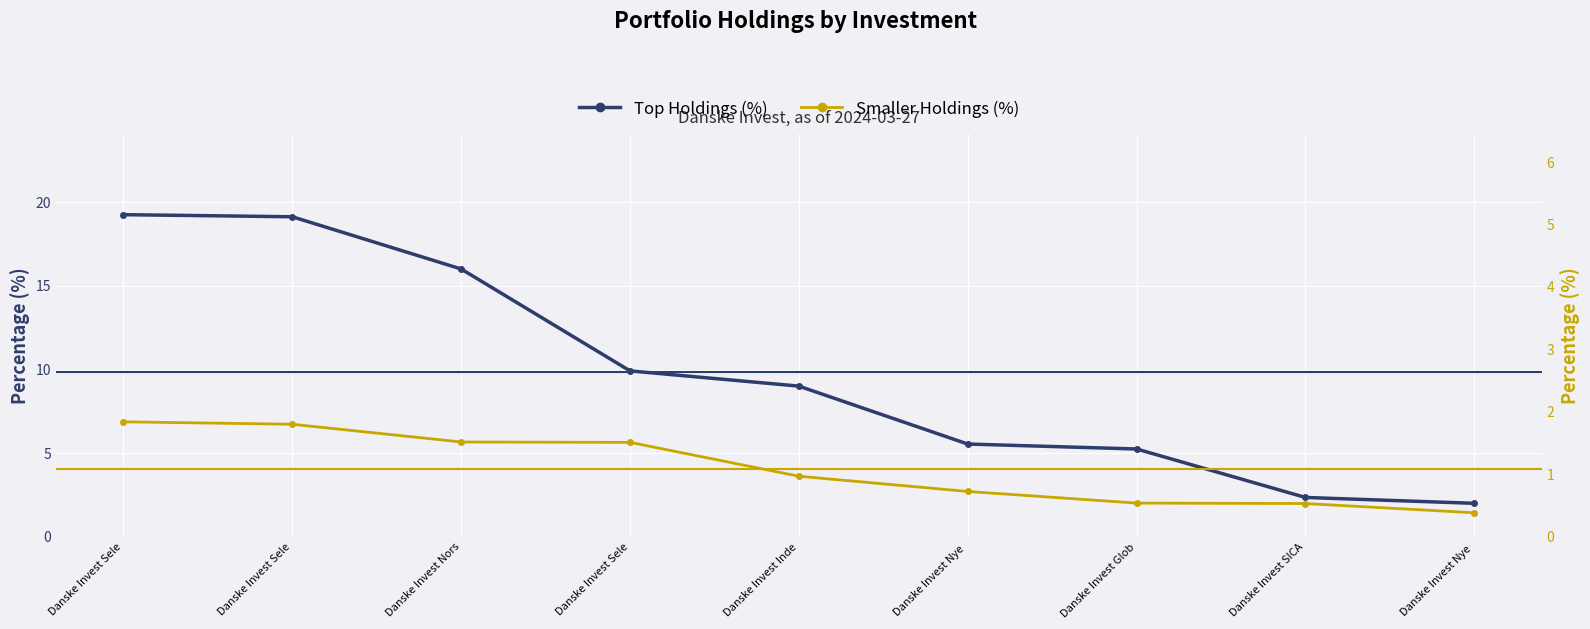

What value does the Smaller Holdings (%) series have at Danske Invest Glob?

0.5